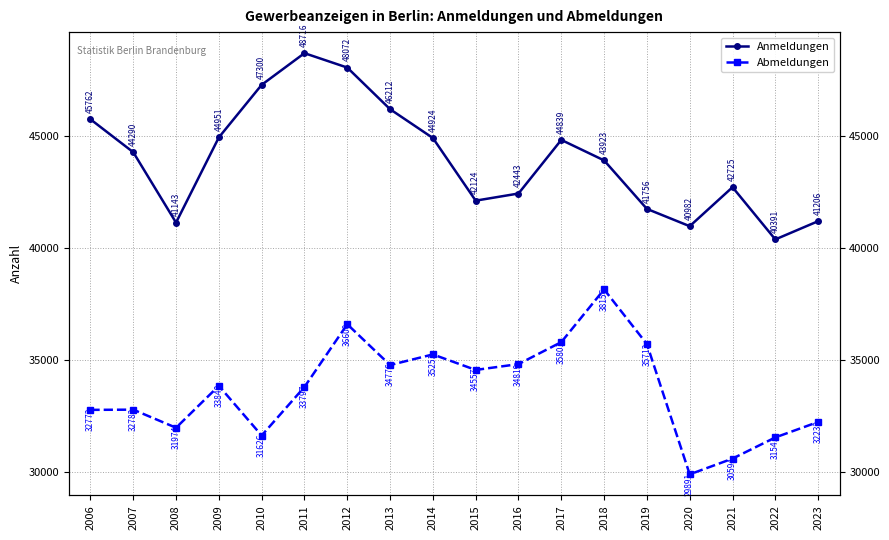

Reading left to right, transcribe all the data shown in this chart.

Anmeldungen: 45762	44290	41143	44951	47300	48716	48072	46212	44924	42124	42443	44839	43923	41756	40982	42725	40391	41206
Abmeldungen: 32773	32782	31974	33848	31626	33797	36600	34776	35251	34557	34819	35801	38156	35713	29891	30594	31541	32232